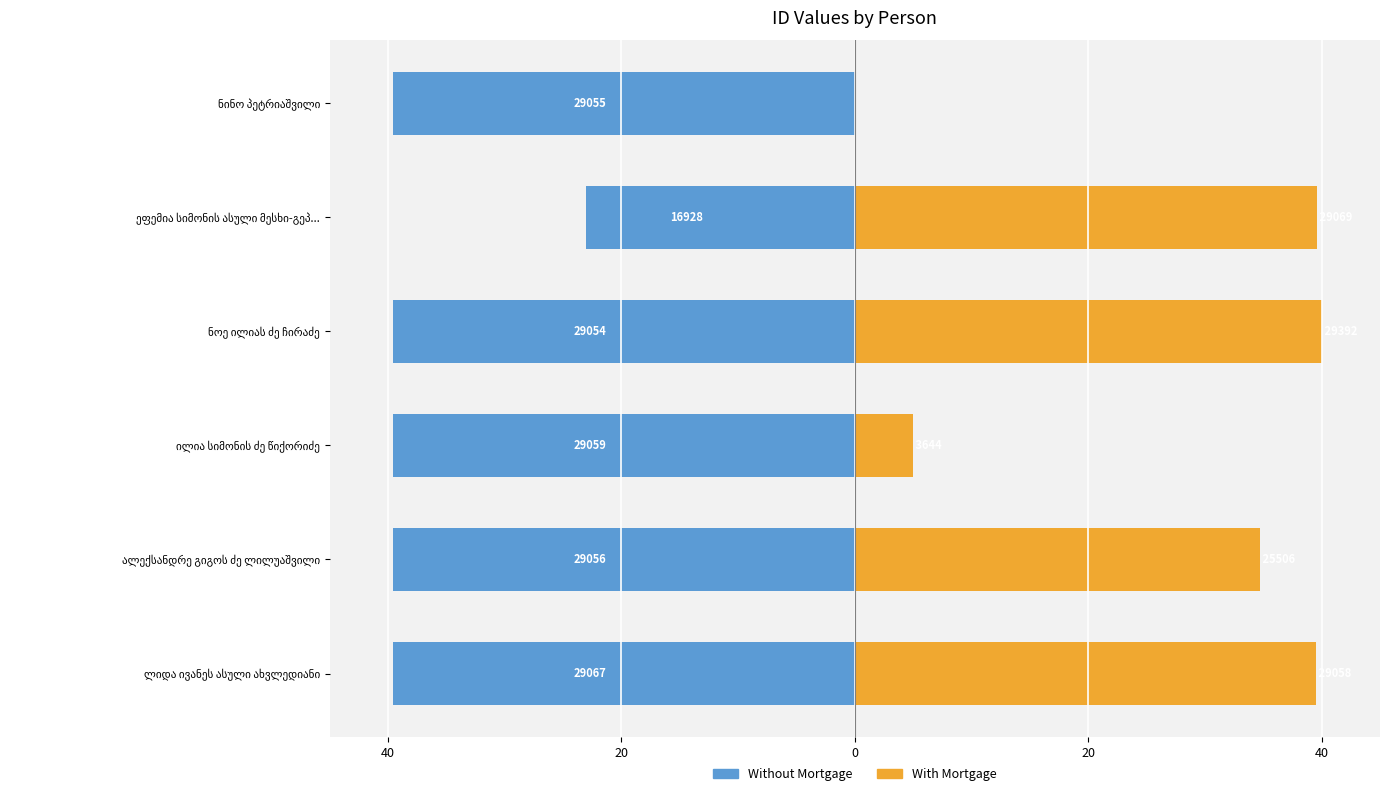

What is the smallest value displayed?

-39.6